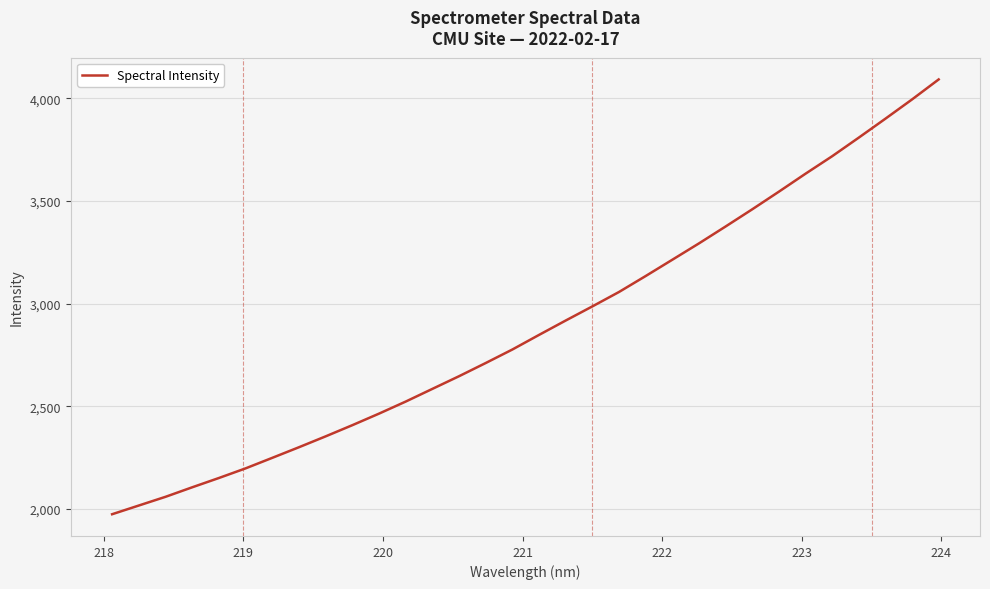

What is the smallest value displayed?

1974.6